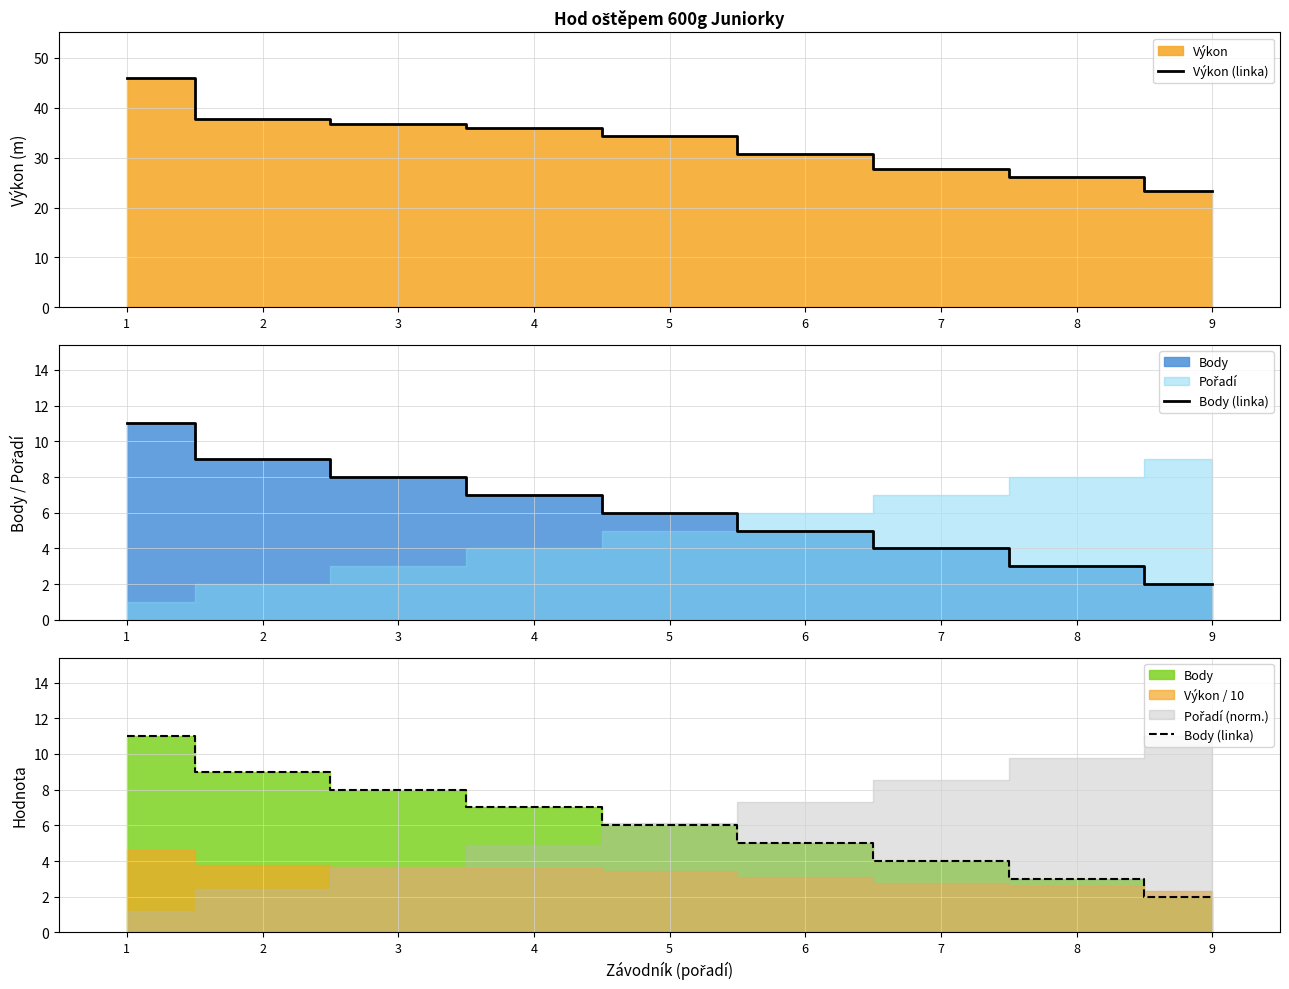

How many values in the Výkon (linka) series exceed 34?

5